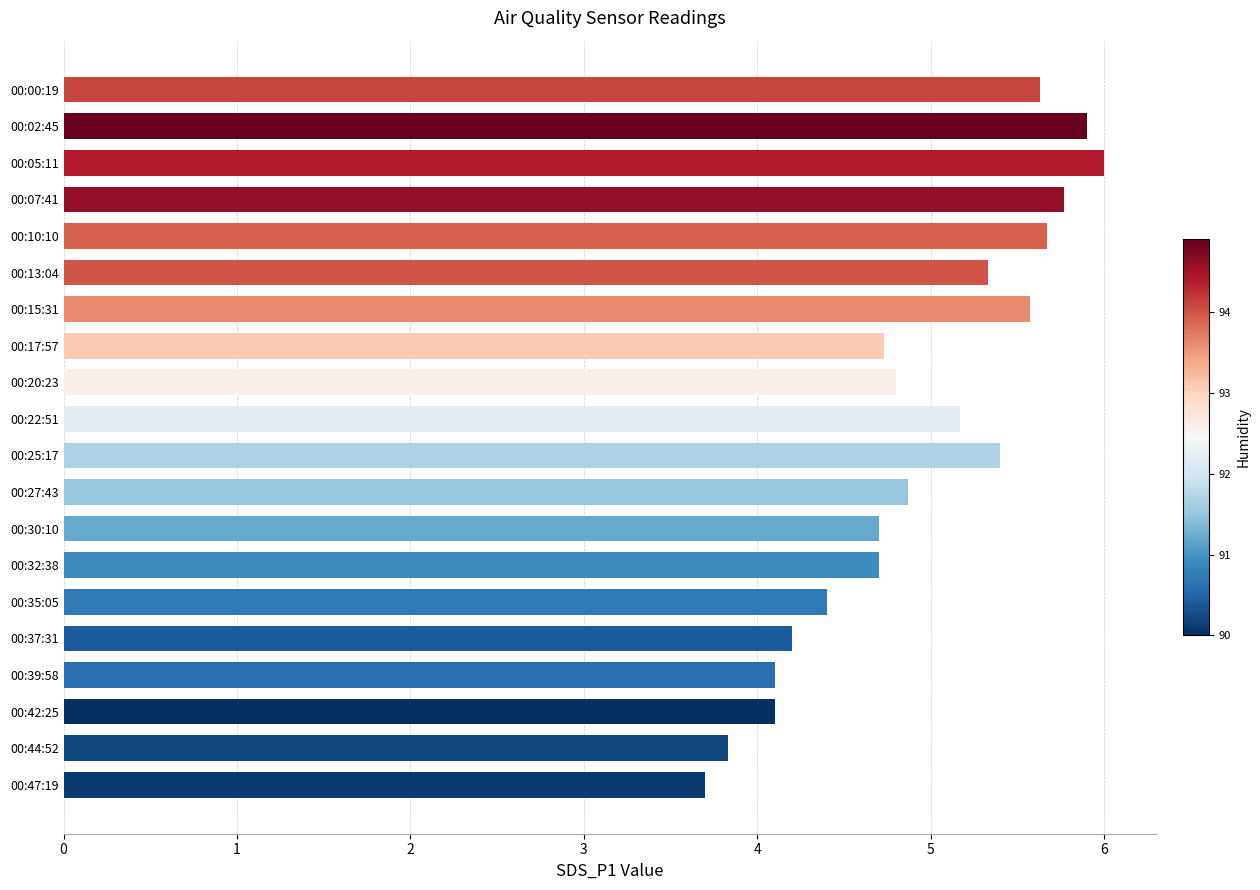

Which category has the lowest value across all series?

00:47:19